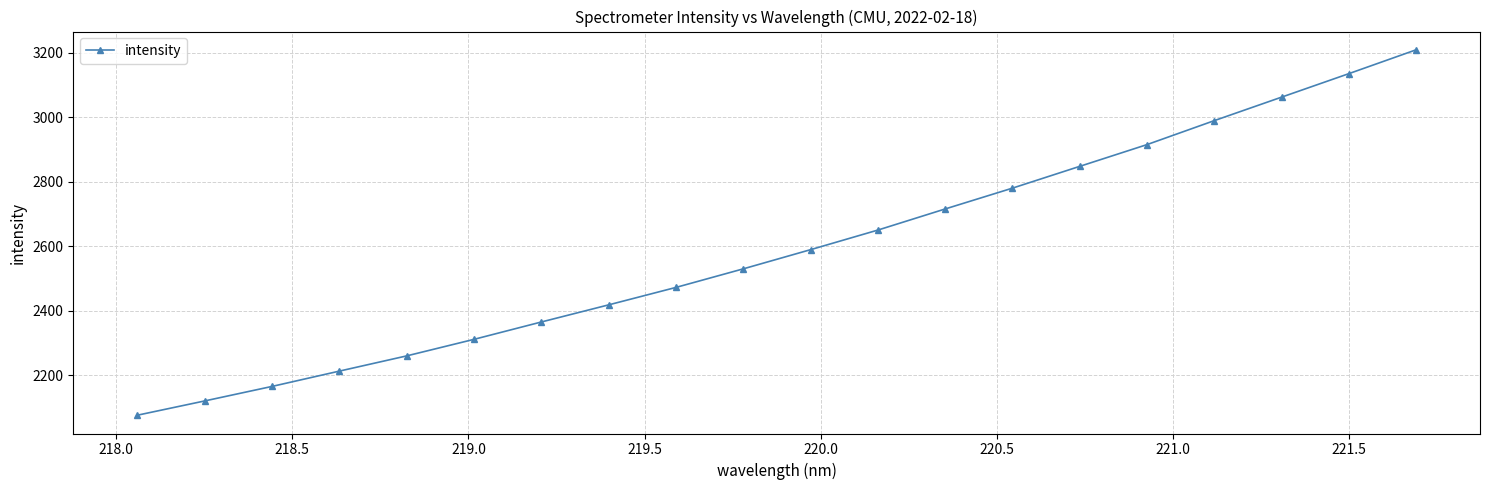

Reading left to right, transcribe all the data shown in this chart.

2076.3	2120.5	2165.5	2213.0	2260.2	2311.5	2365.3	2418.4	2472.5	2530.1	2589.5	2650.3	2715.7	2780.3	2847.8	2915.2	2989.5	3062.3	3135.1	3209.0